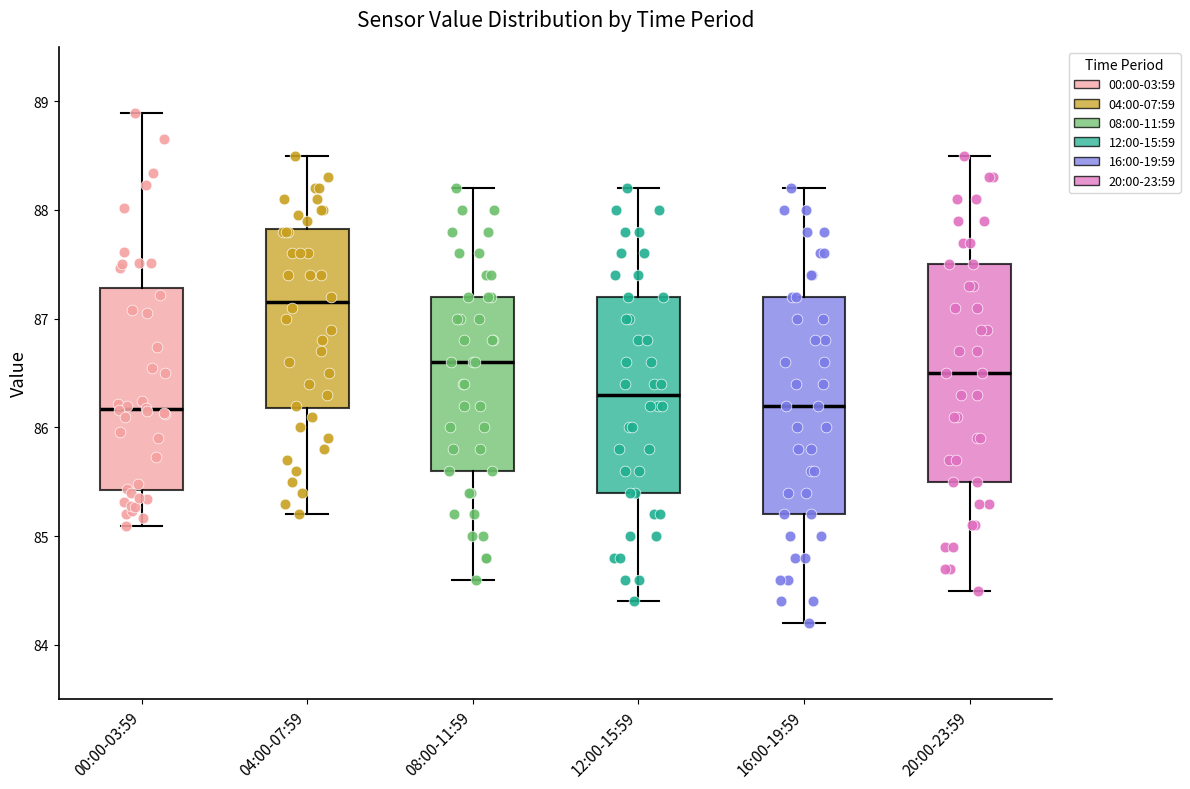

Where is the lower edge of the box for 20:00-23:59 on the y-axis? The values are not printed on the chart, so give them approximately, as read against the axis.

85.5